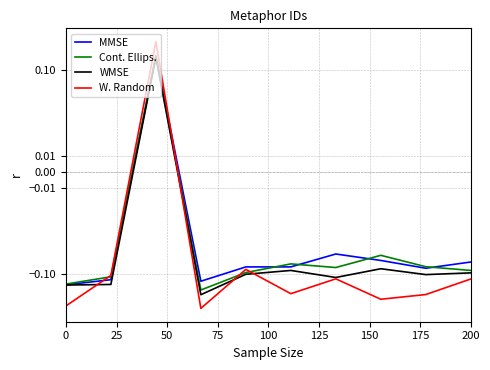

Which series ends up on top after the final intersection of MMSE and W. Random?

MMSE